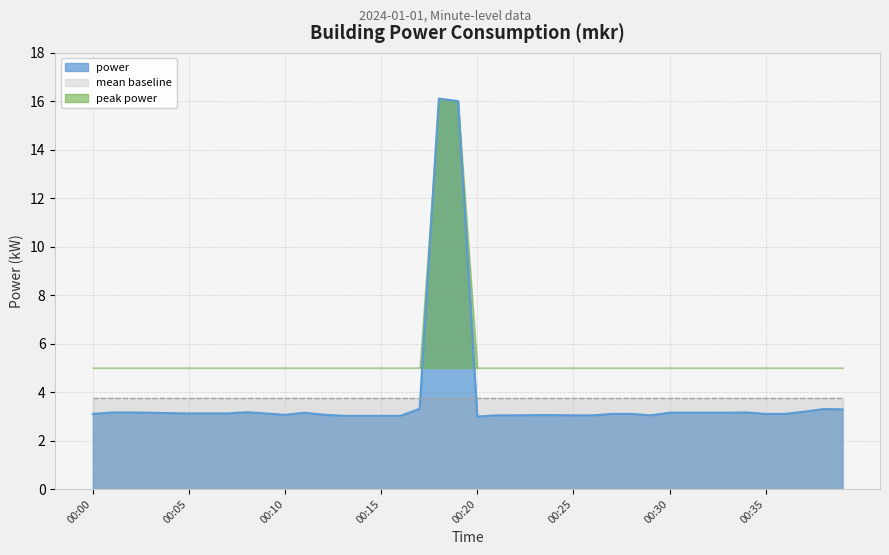

What is the minimum value for power?

3.0